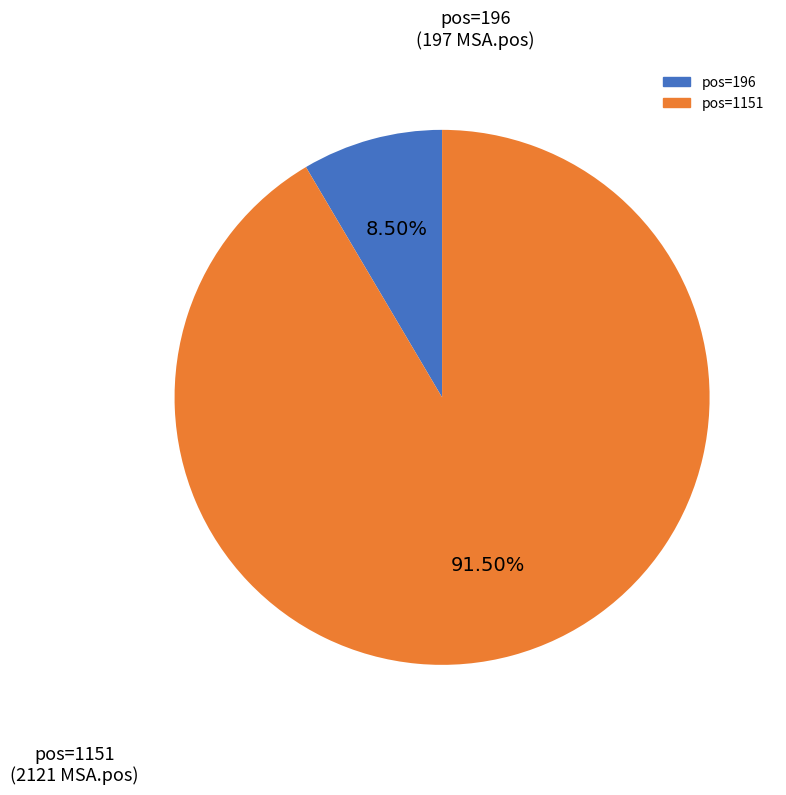

Is there any slice that represents more than half of the pie?

Yes